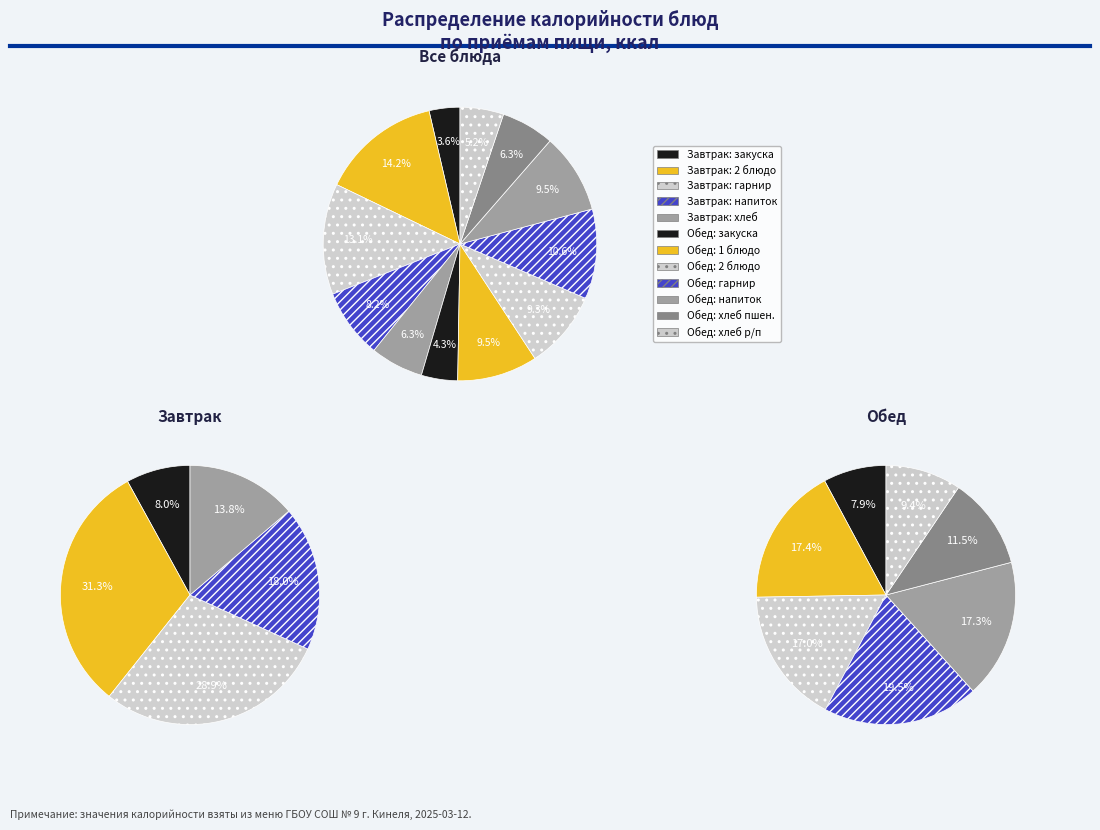

Is Чай с сахаром the majority of the pie?

No